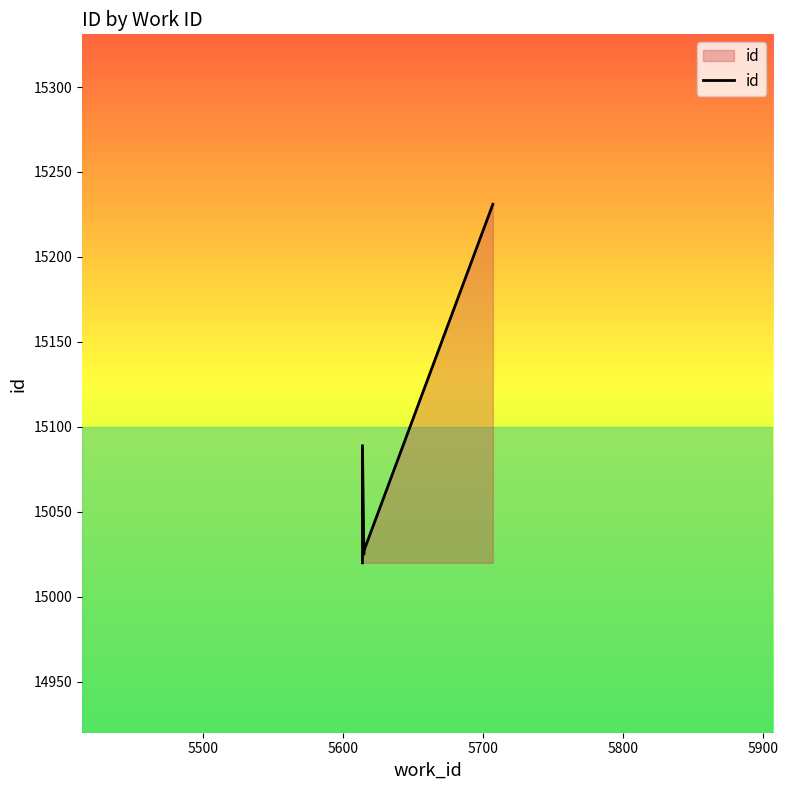

Reading left to right, list all the values displayed in this chart.

15020	15055	15089	15025	15027	15231